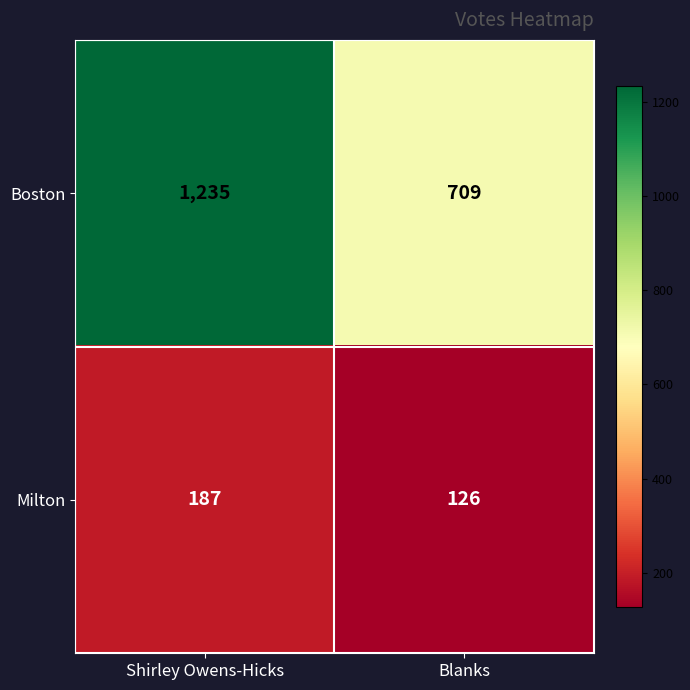

True or false: Milton has a value of 72 at Shirley Owens-Hicks.

False